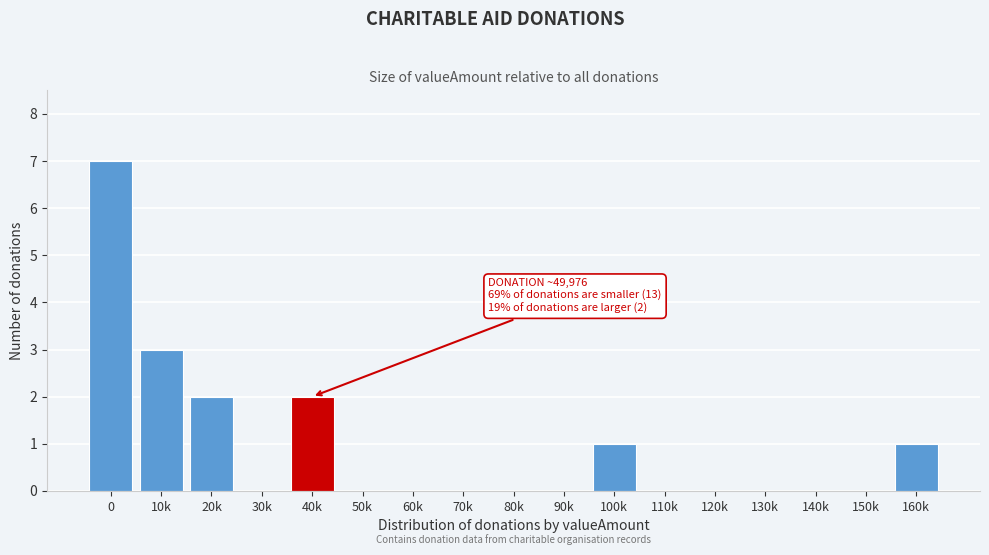

Reading left to right, list all the values displayed in this chart.

0=7	10k=3	20k=2	30k=0	40k=2	50k=0	60k=0	70k=0	80k=0	90k=0	100k=1	110k=0	120k=0	130k=0	140k=0	150k=0	160k=1